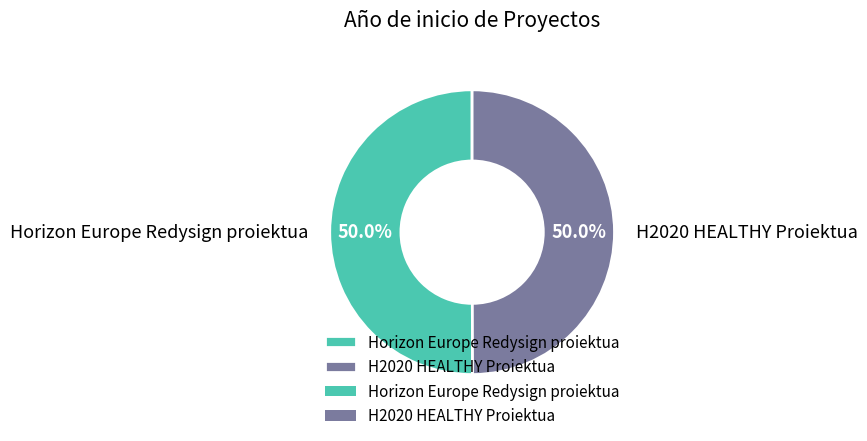

The Horizon Europe Redysign proiektua slice represents 44% of the pie. True or false?

False